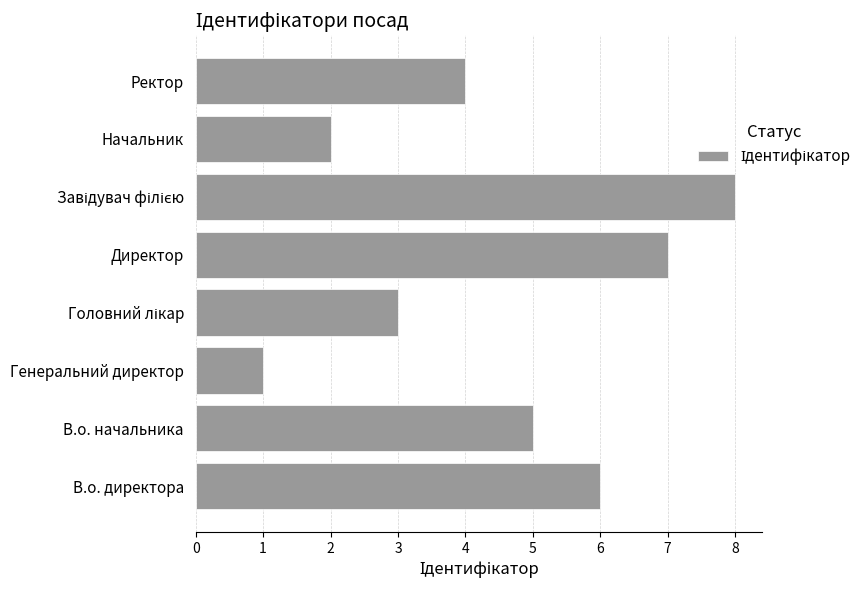

True or false: the data shows 1 at Генеральний директор.

True